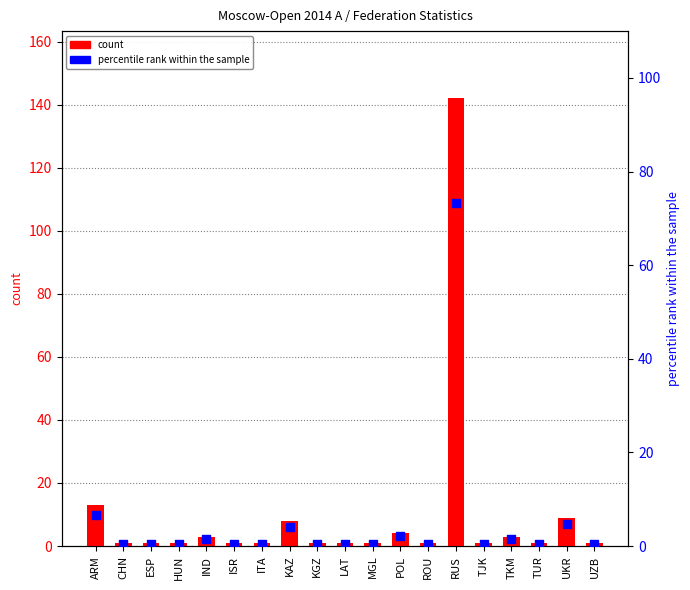

Which series has the largest Y range (max minus min)?

count